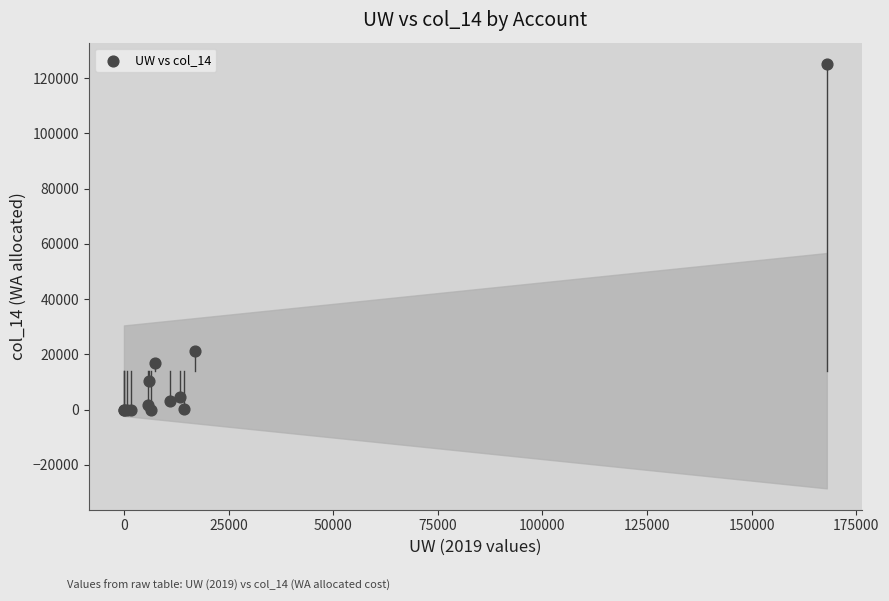

What Y value in the scatter plot is closest to 62613?

21218.4